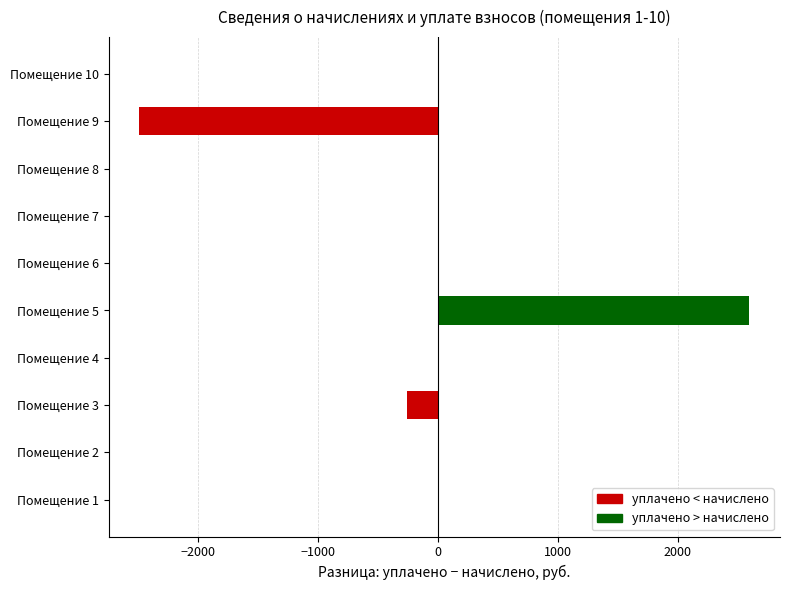

What is the greatest value displayed?

2597.6